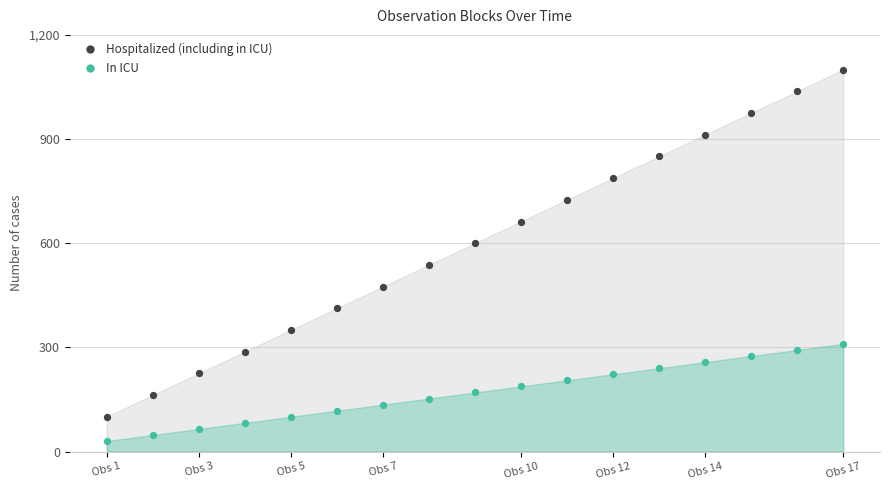

Which series reaches the minimum Y coordinate?

In ICU